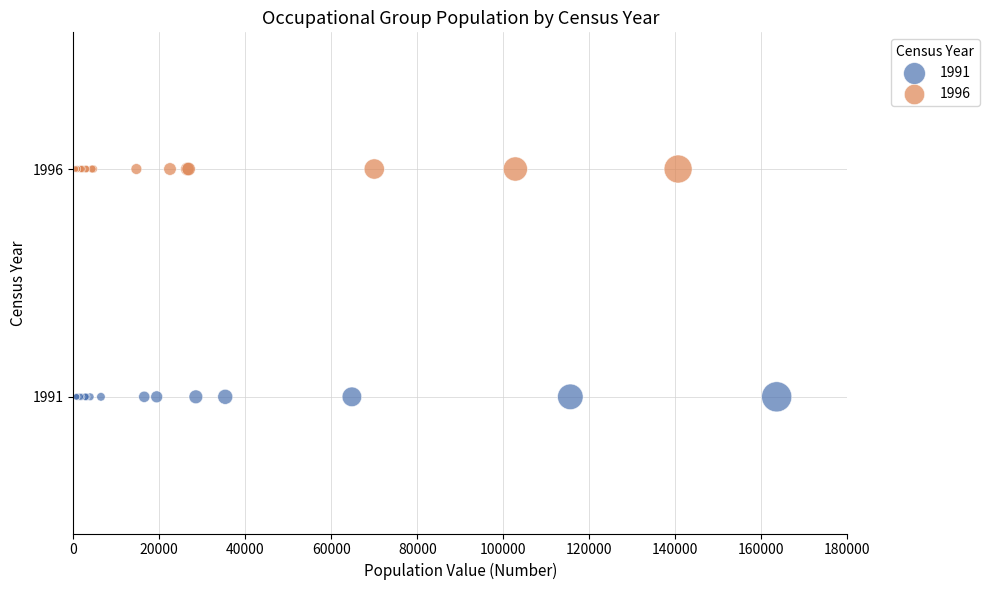

Which series contains the highest Y value?

1996